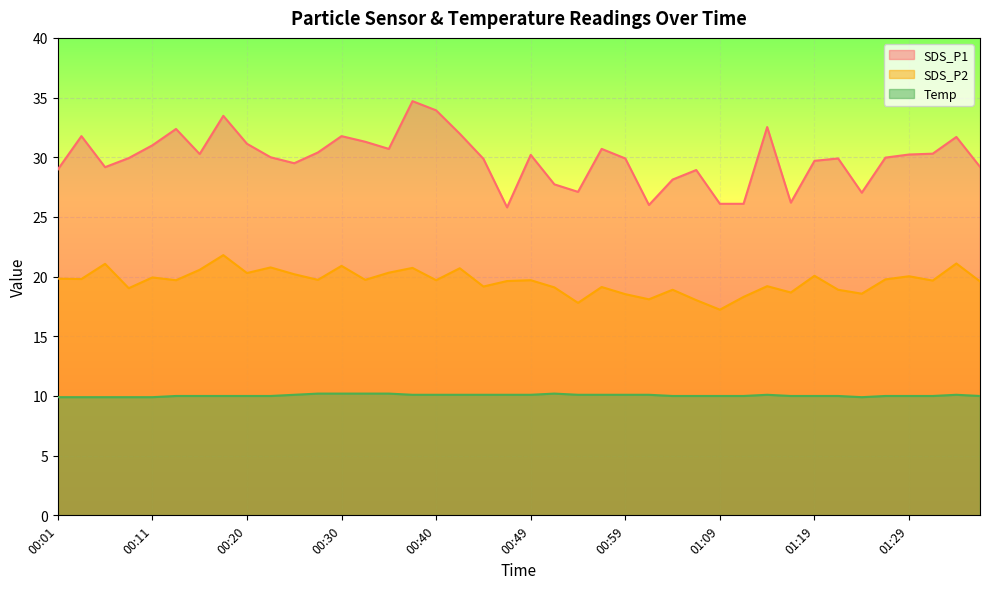

Does the chart display data point markers on the line(s)?

No